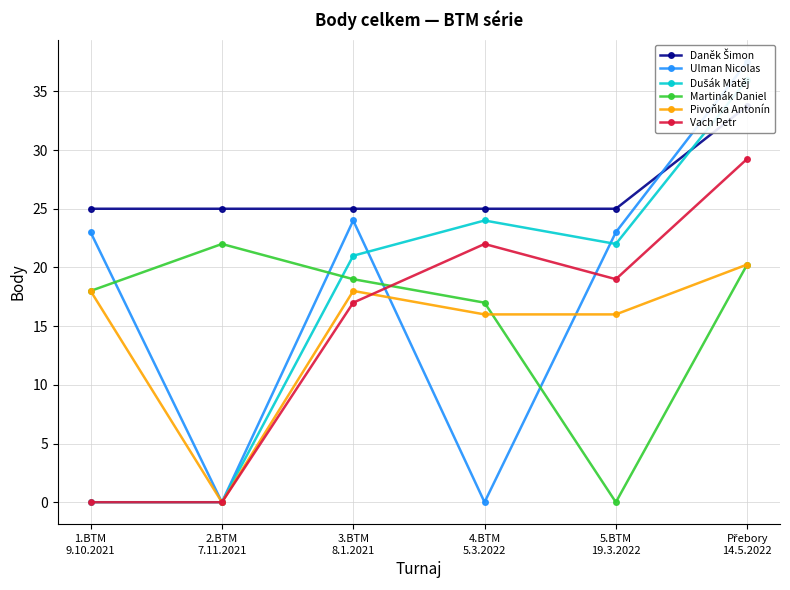

What is the lowest value of the Daněk Šimon series?

25.0